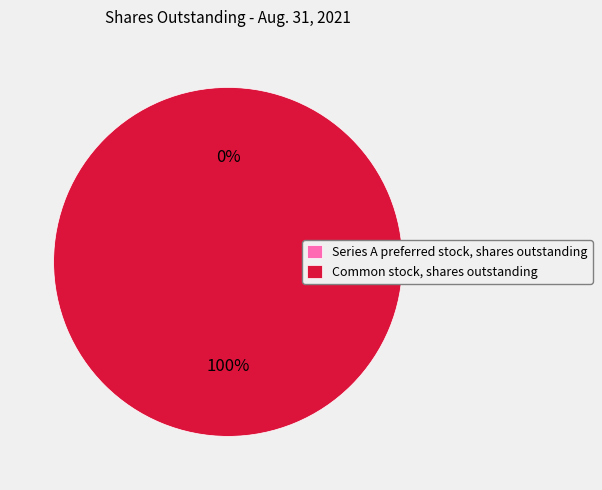

True or false: Common stock, shares outstanding accounts for 87% of the total.

False